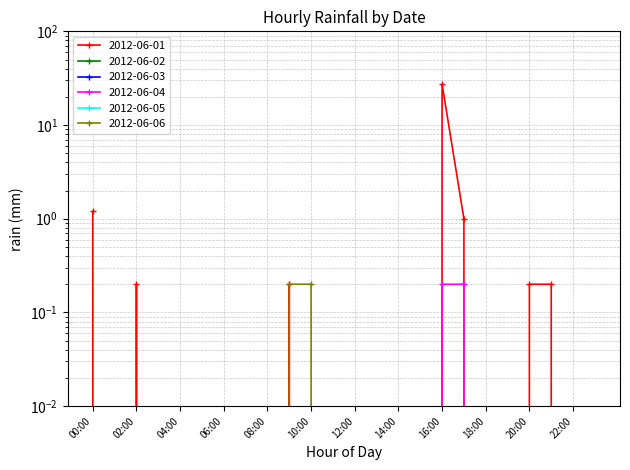

True or false: 2012-06-04 has more than 1 interior local peaks.

False